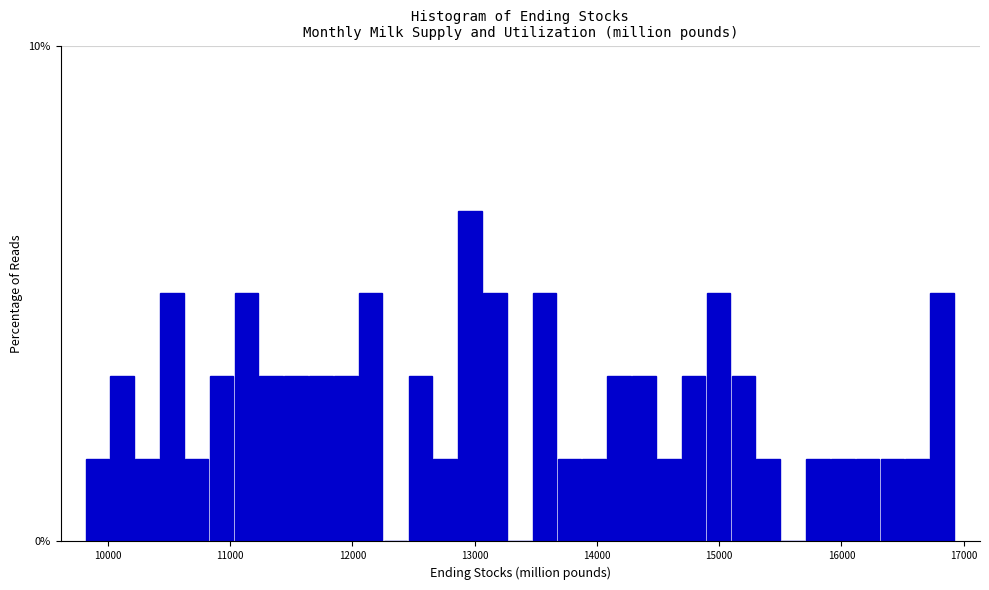

Around what value on the x-axis is the tallest bar? Give the approximate position of its centre, as read against the axis.

13000